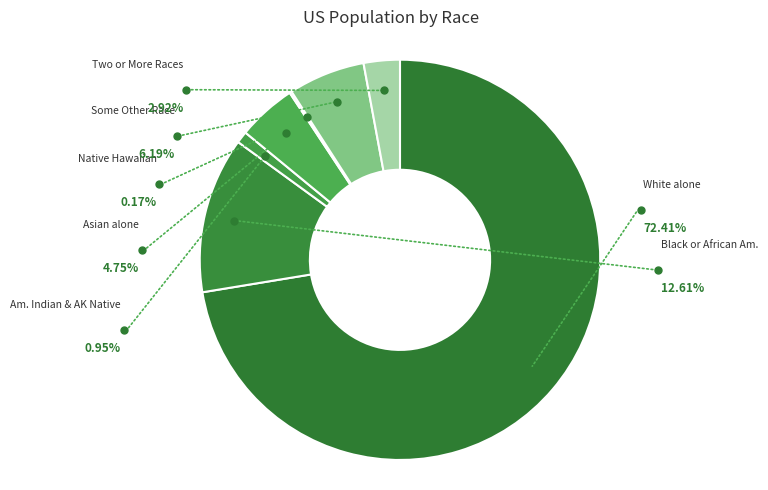

Count the number of slices in the pie.

7